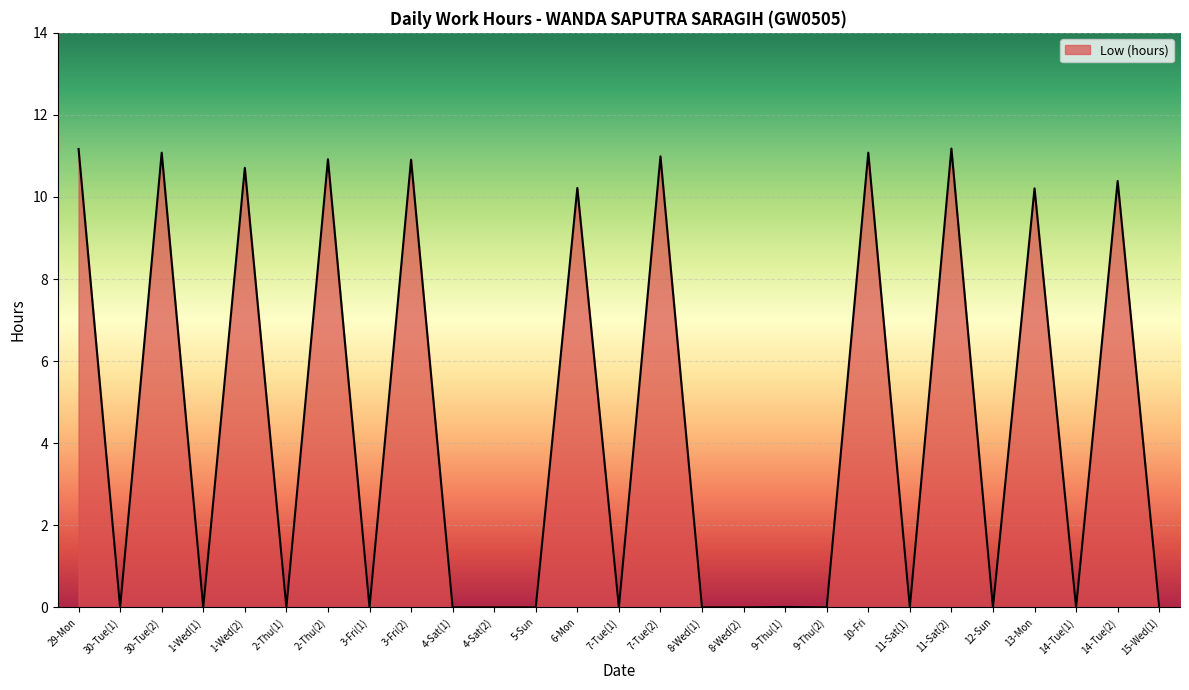

True or false: the data shows -5.7 at 1-Wed(1).

False